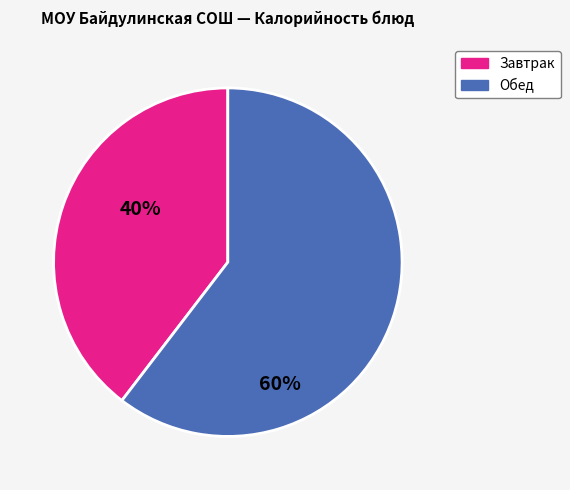

Does any single category account for the majority?

Yes